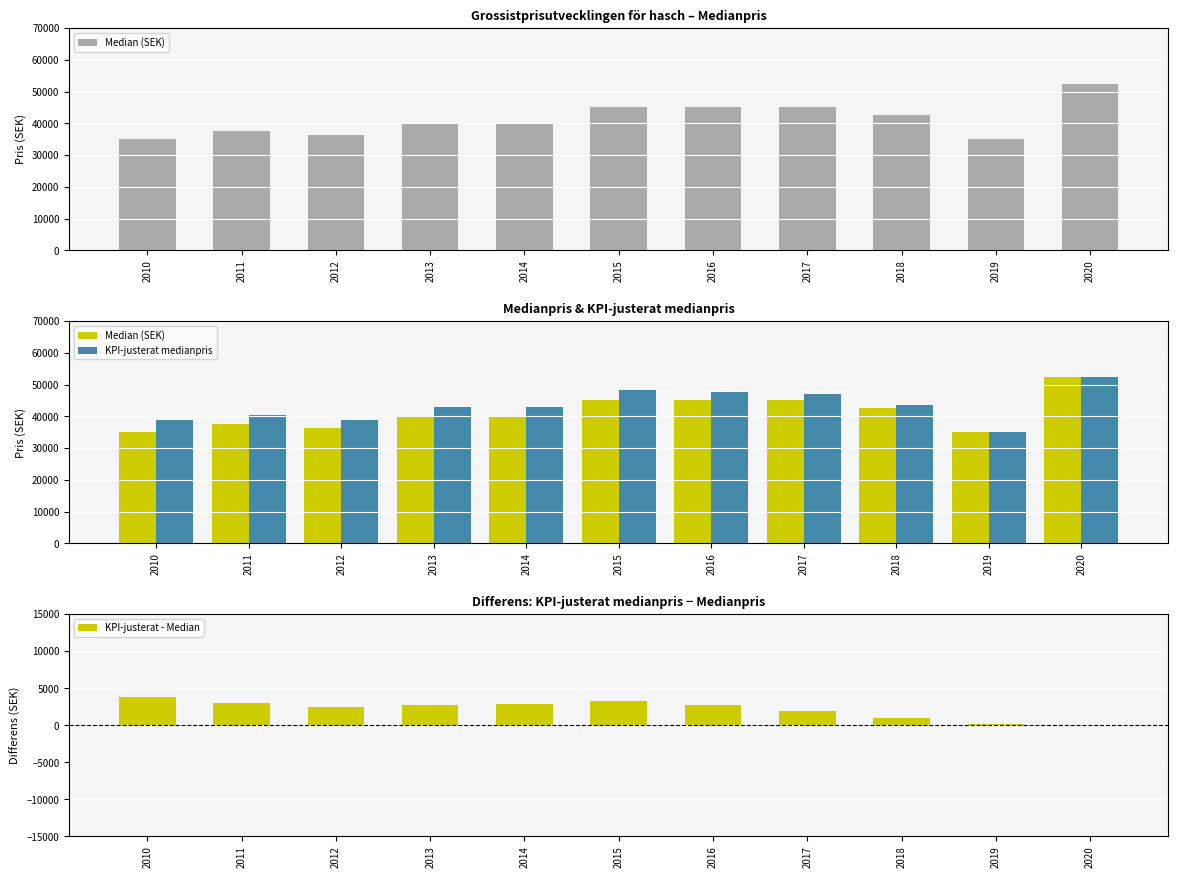

Does the chart contain stacked bars?

No